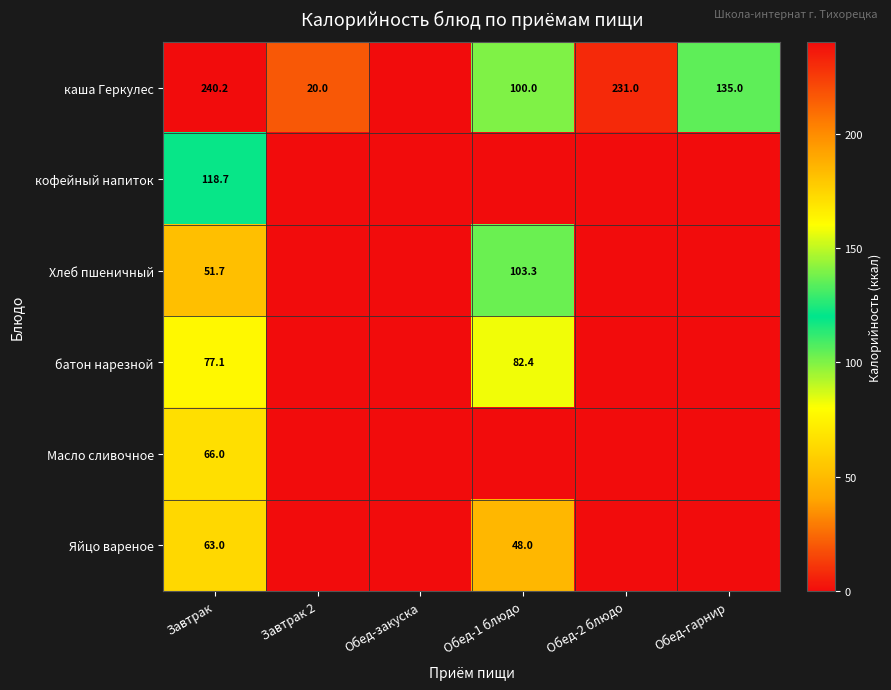

The батон нарезной series shows 101.6 at Завтрак. True or false?

False